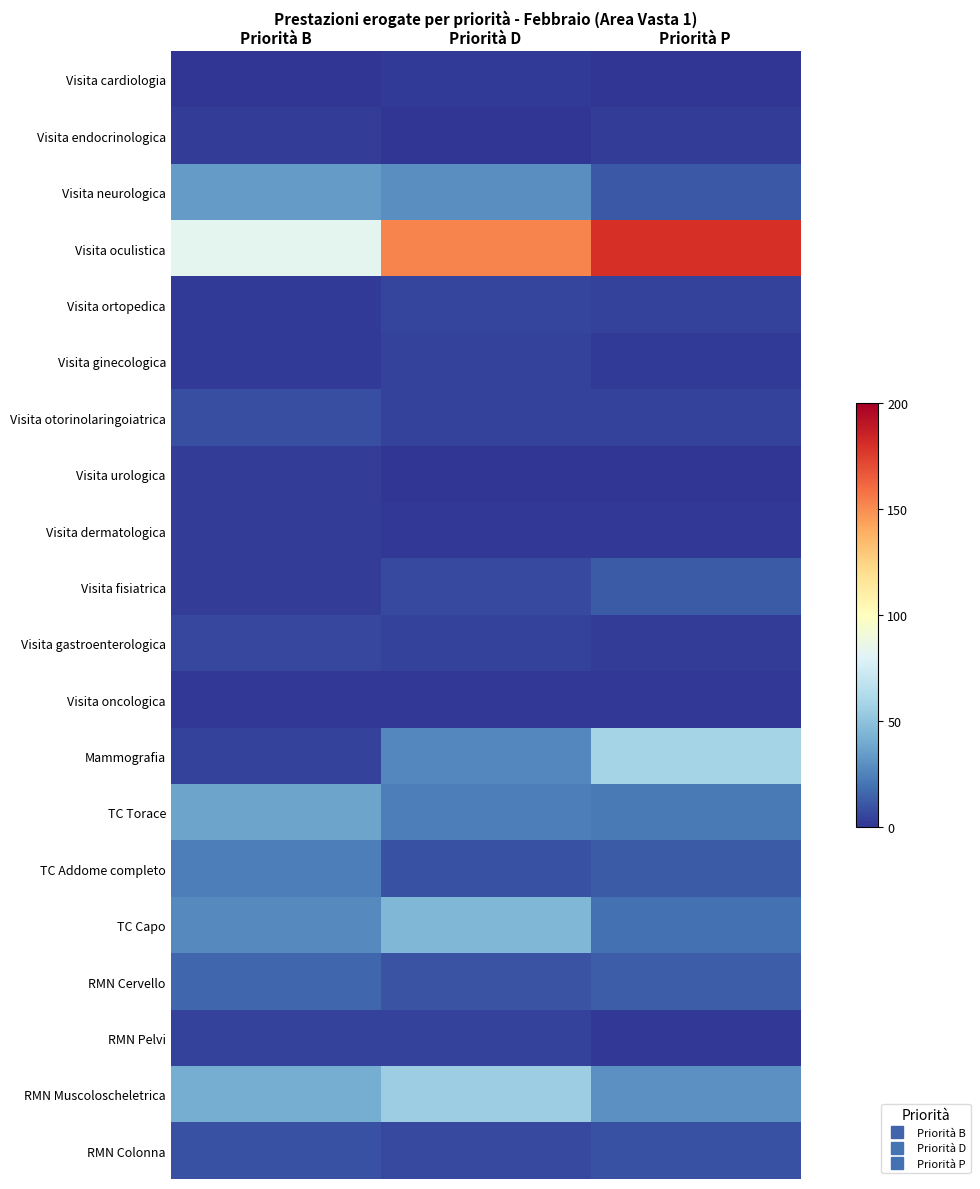

At which category does the chart reach its minimum across all series?

Priorità B